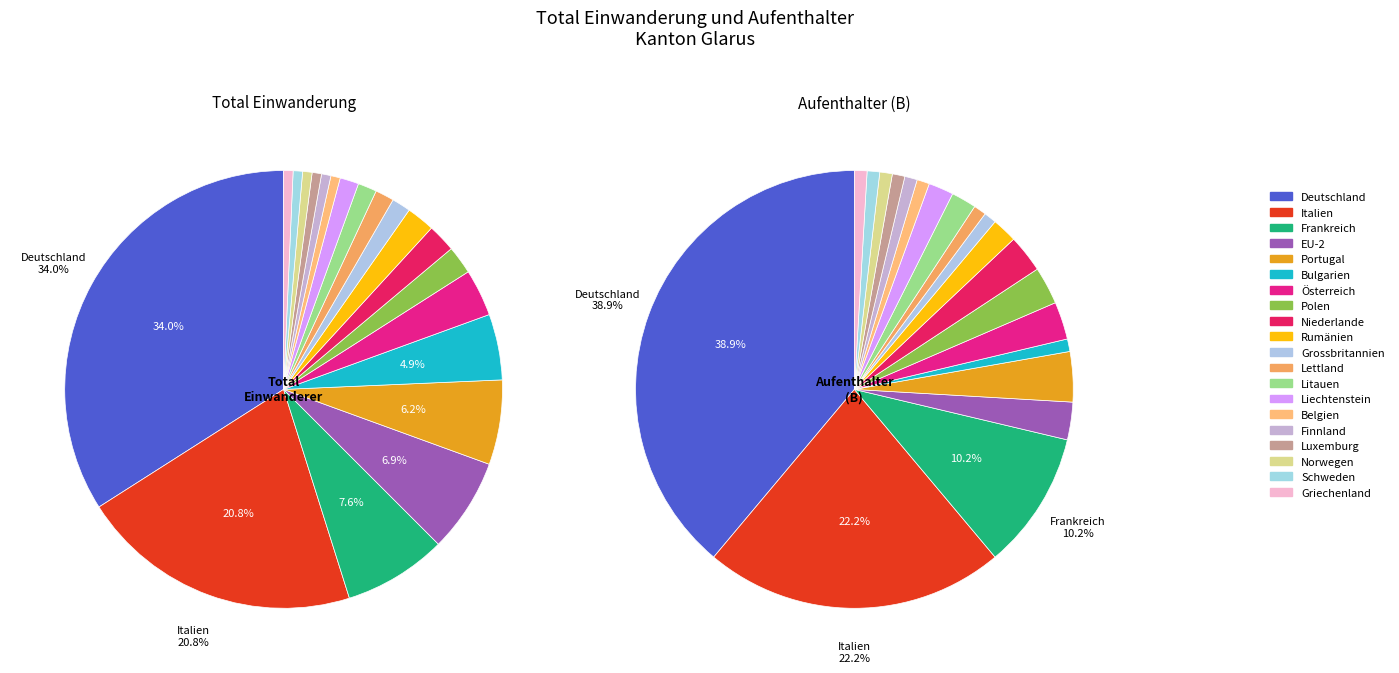

What percentage is NOT represented by Griechenland?

99.3%